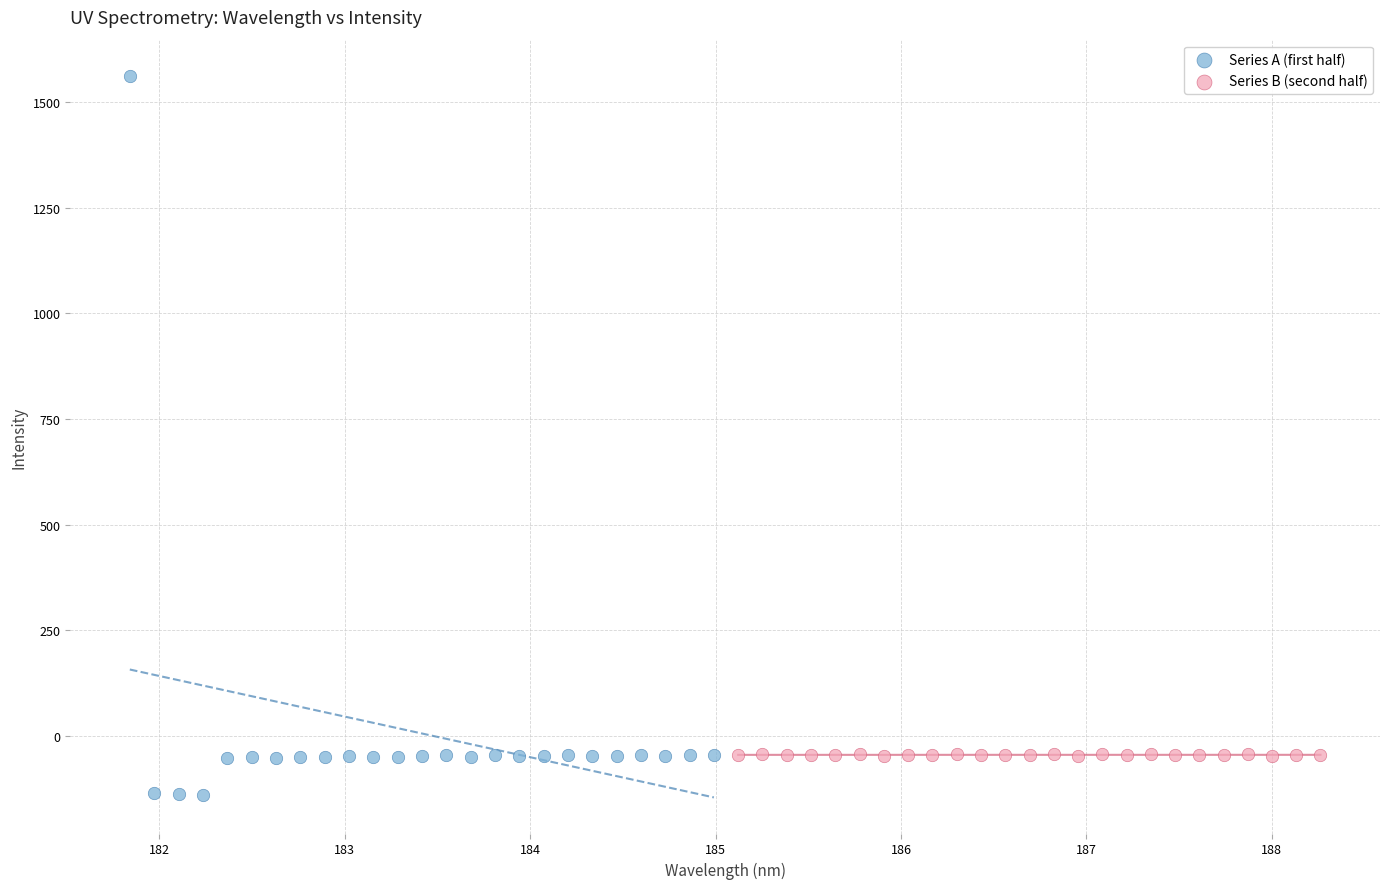

Which series reaches the maximum Y coordinate?

Series A (first half)